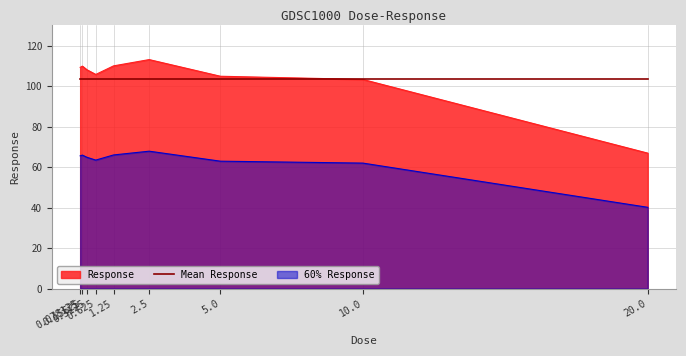

Rank the categories by value from highest to lowest.

2.5, 1.25, 0.15625, 0.078125, 0.3125, 0.625, 5.0, 10.0, 20.0